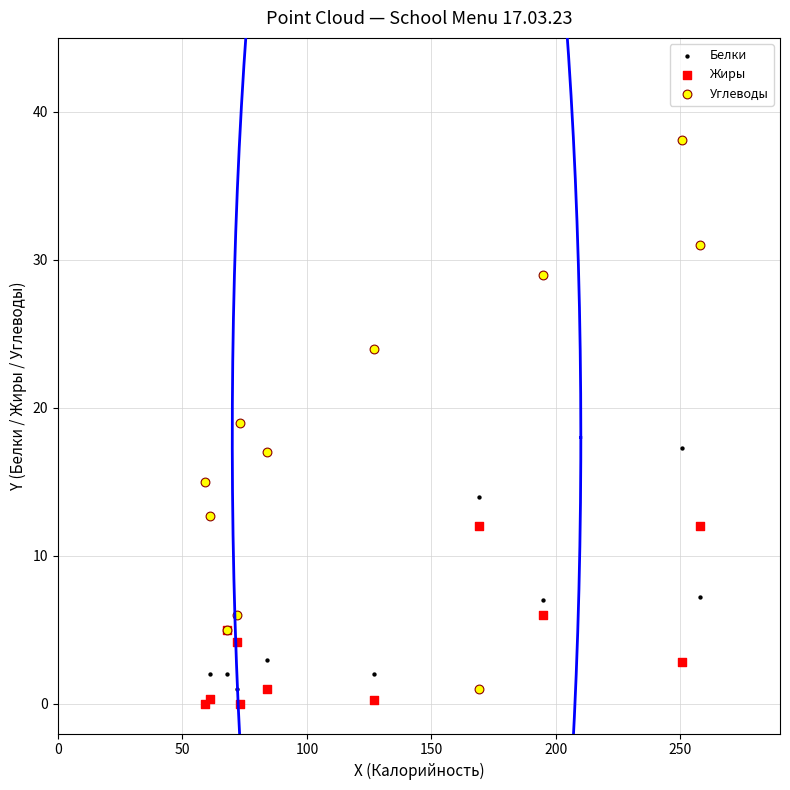

What are all the series names shown in the legend?

Белки, Жиры, Углеводы